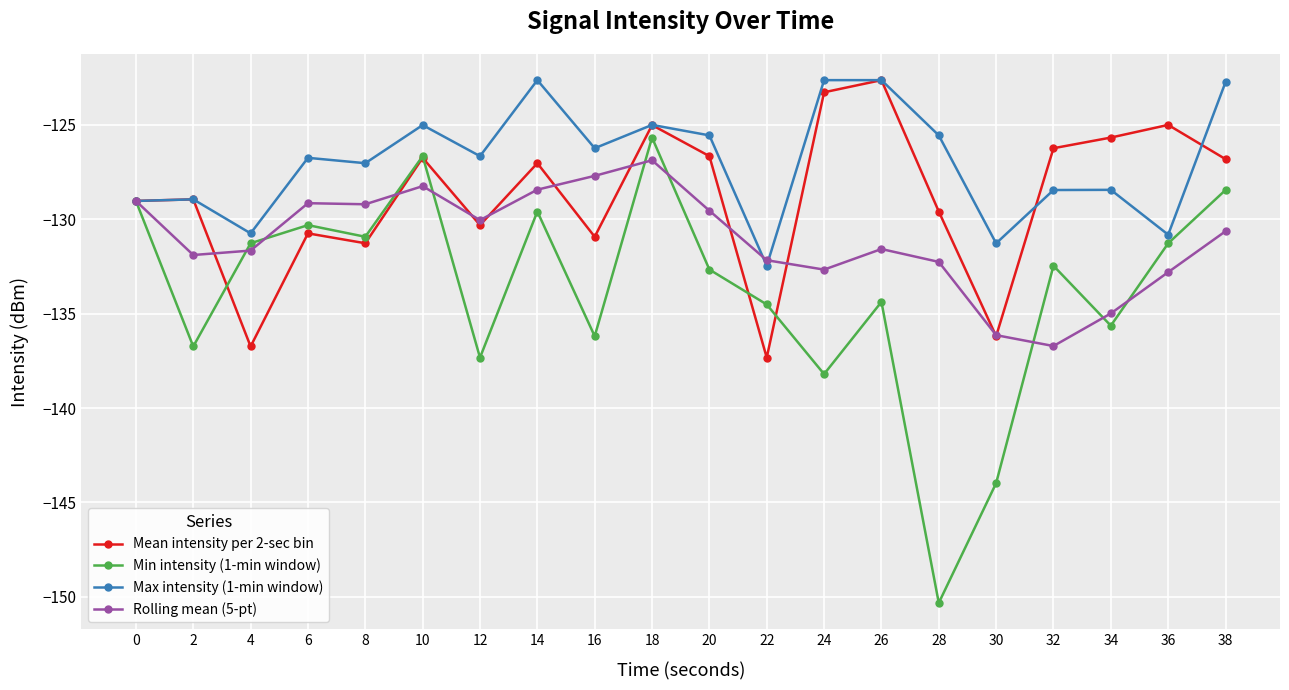

What is the spread (max minus min) of values at 24?

15.6